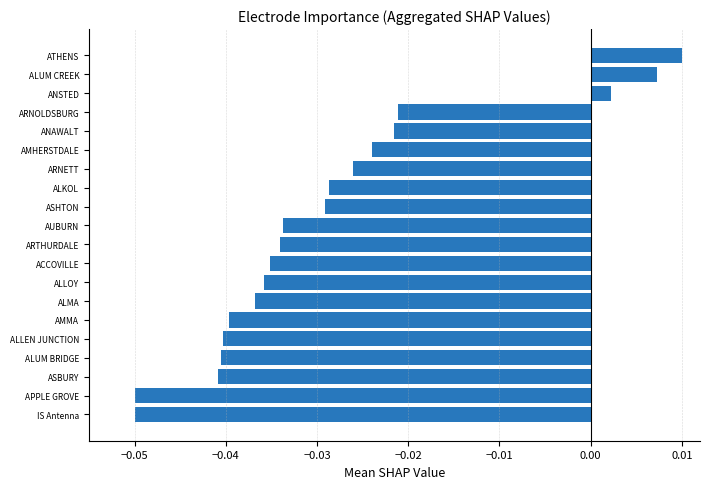

How many values are below 0?

17